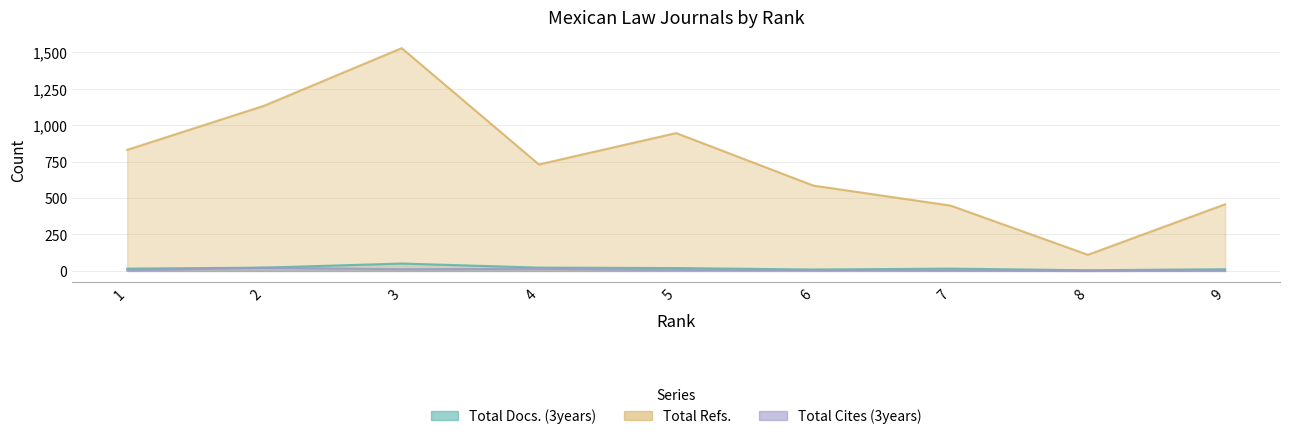

Where does the Total Cites (3years) series first go above 6?

5